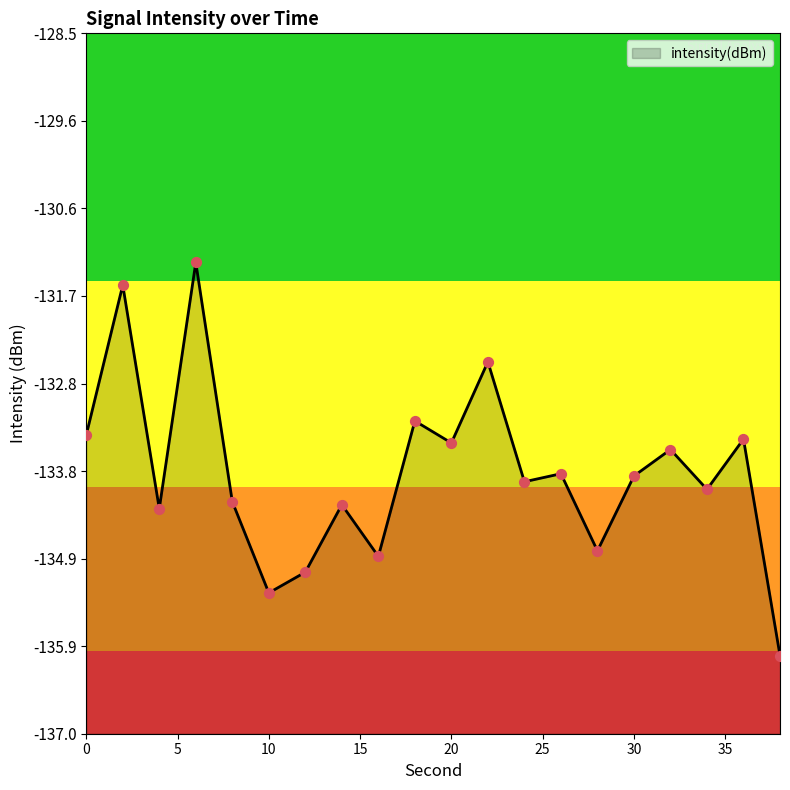

Between 30 and 32, which is larger?

32